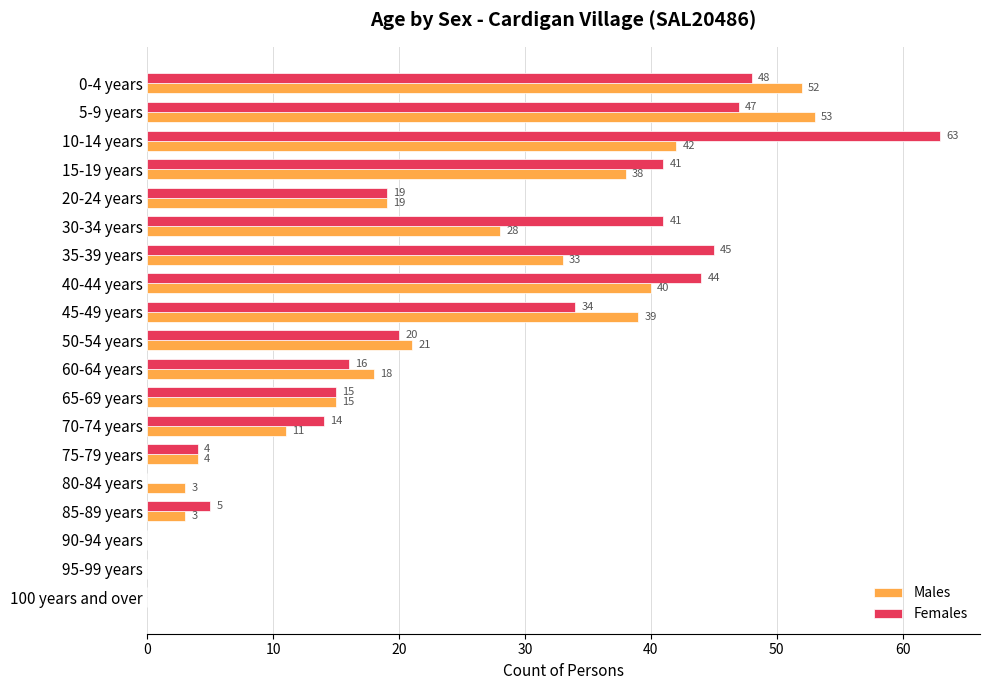

What is the greatest value displayed?

63